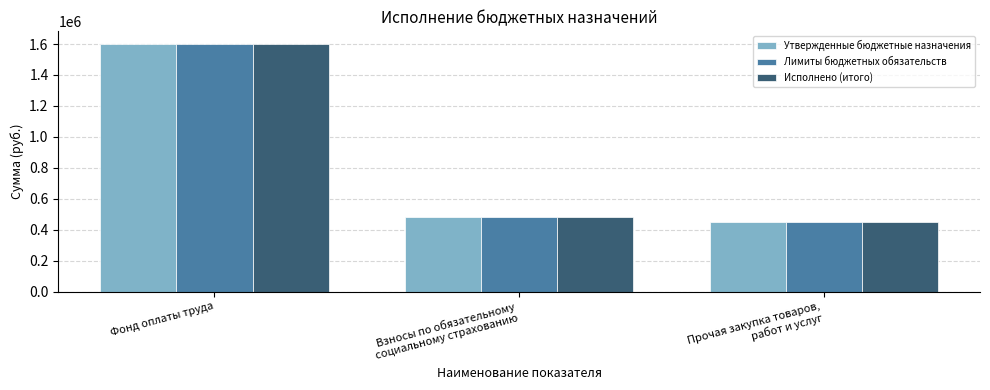

Reading left to right, what are all the values shown in this chart?

Утвержденные бюджетные назначения: 1602058.8	483821.7	450532.5
Лимиты бюджетных обязательств: 1602058.8	483821.7	450532.5
Исполнено (итого): 1602058.8	483821.7	450385.4